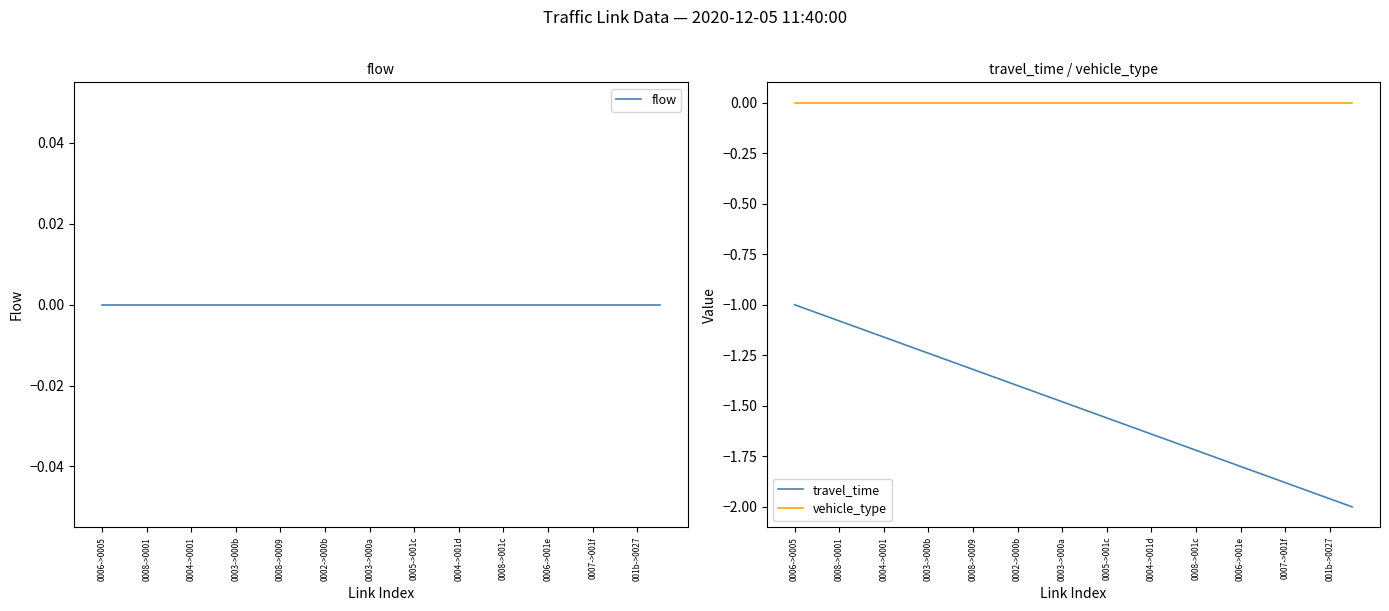

True or false: flow and vehicle_type cross at least once.

False